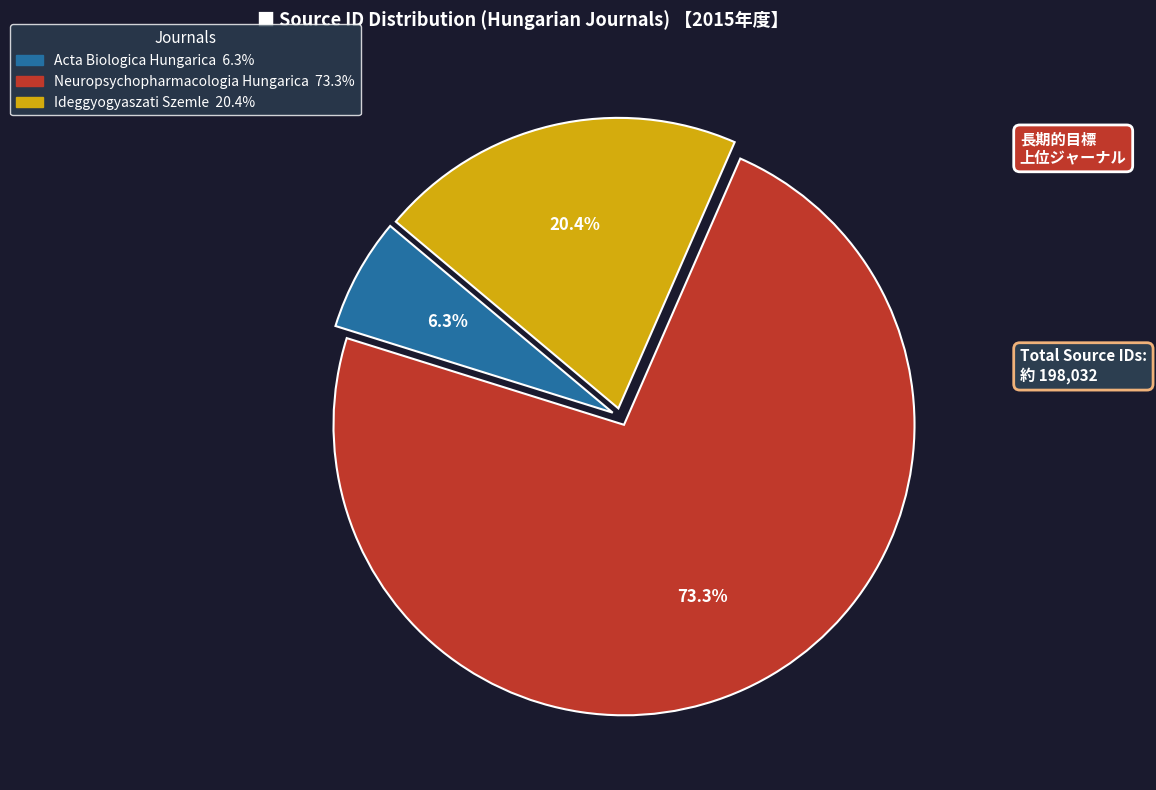

Is Acta Biologica Hungarica the majority of the pie?

No